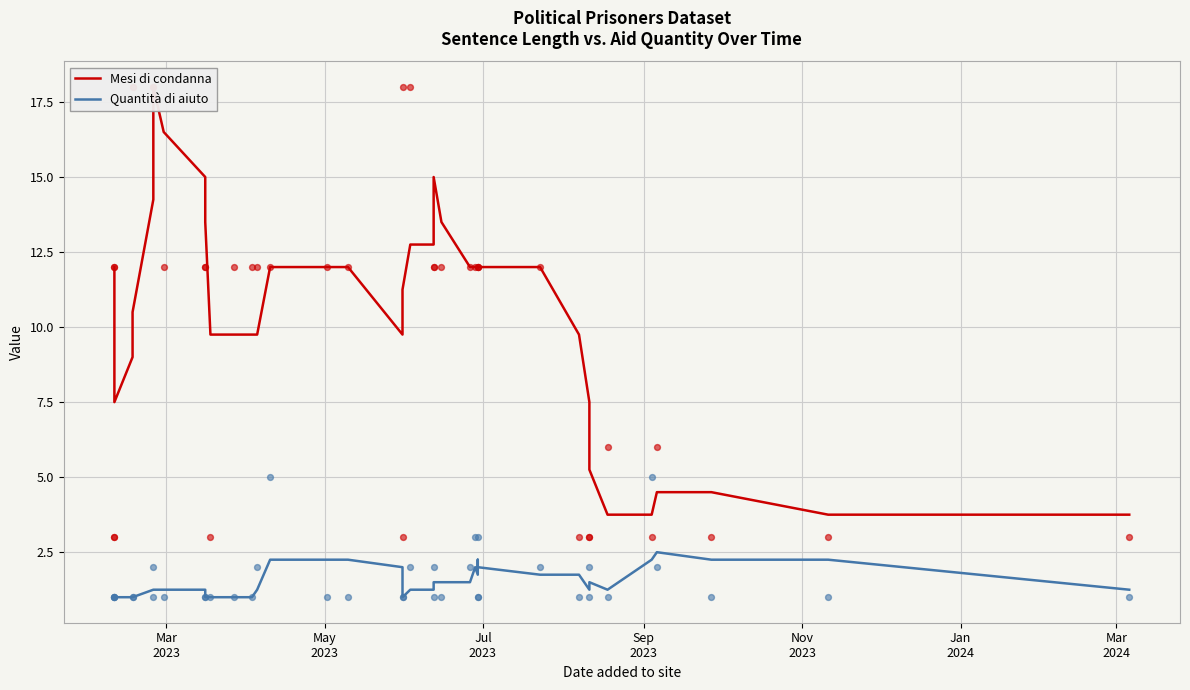

At how many categories does at least one series exceed 2?

39